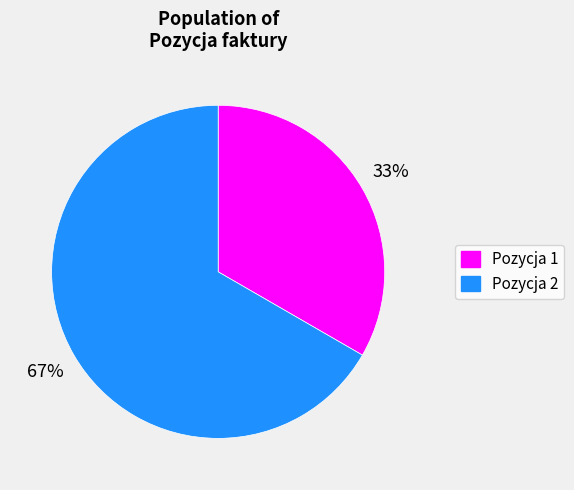

To the nearest percent, what is the average slice percentage?

50%